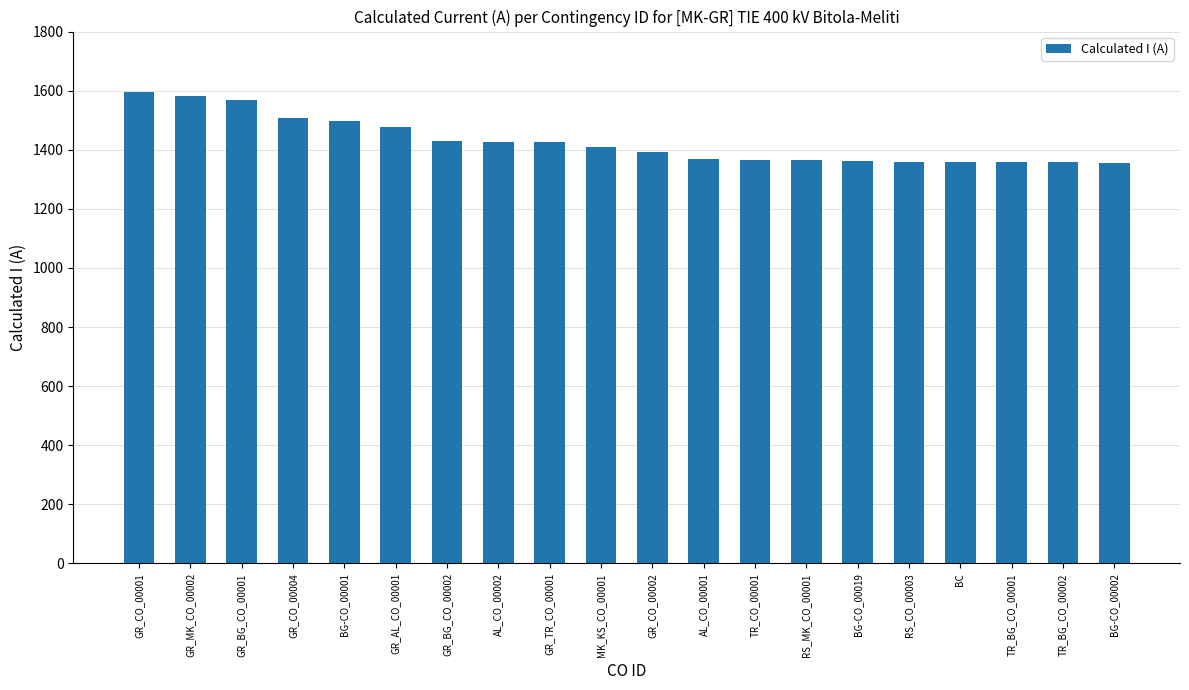

Is it true that the value at GR_MK_CO_00002 is 1583?

True